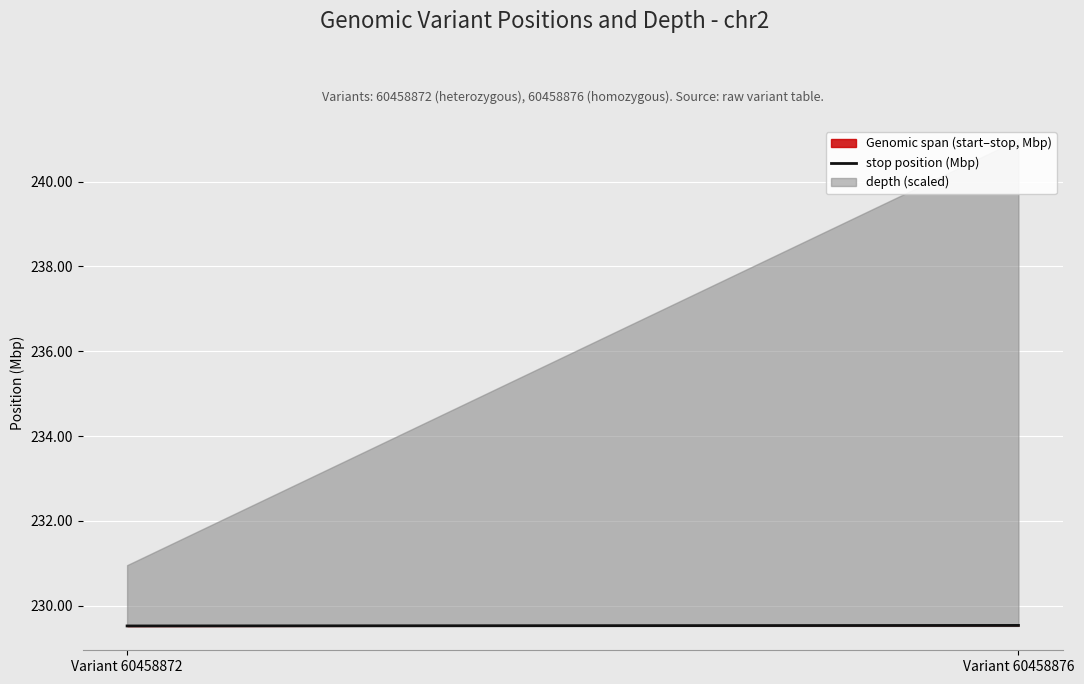

Rank the categories by value from highest to lowest.

Variant 60458876, Variant 60458872